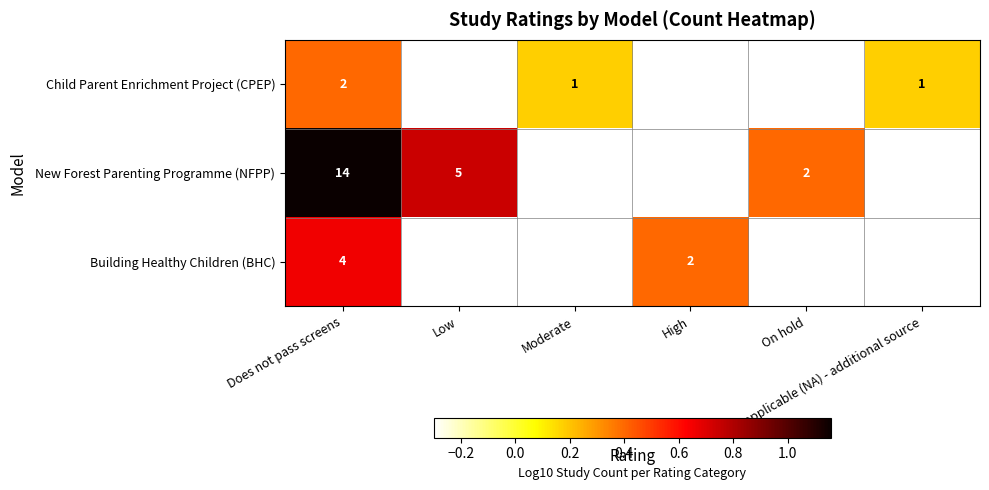

Which series has the widest spread of values?

New Forest Parenting Programme (NFPP)